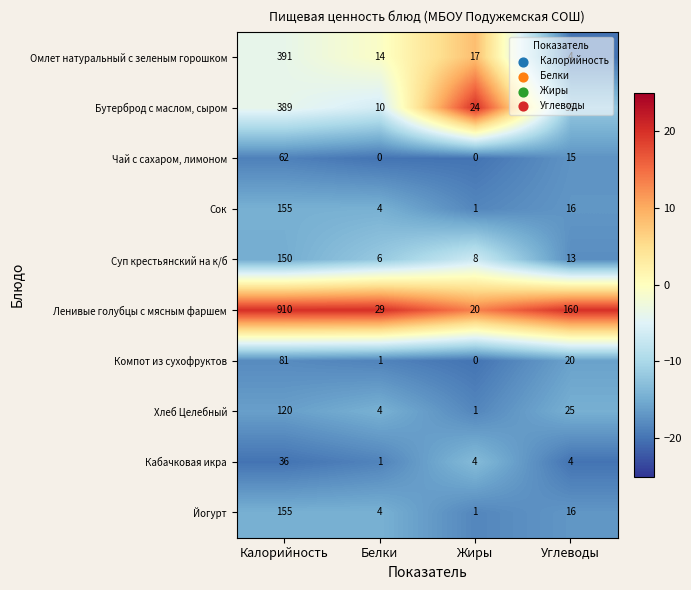

What is the difference between the Хлеб Целебный values at Углеводы and Белки?

21